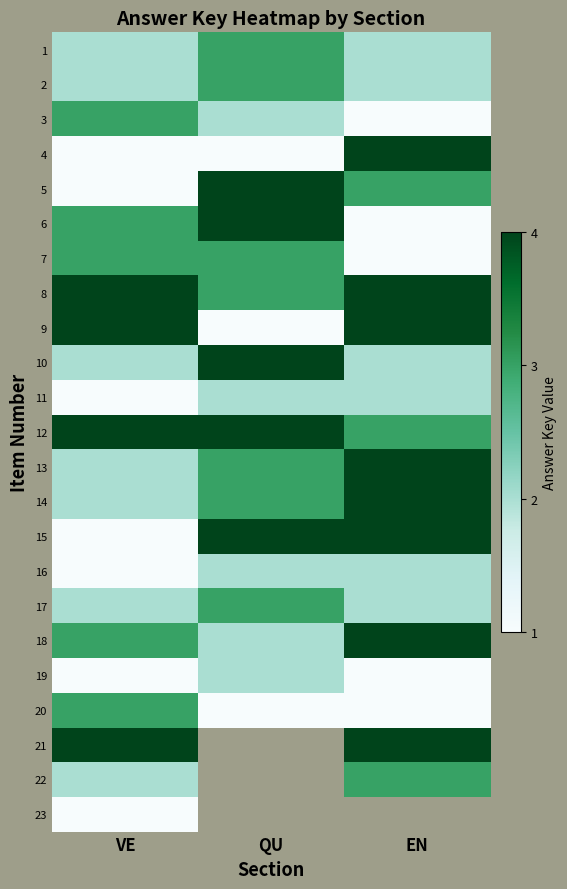

The 18 series shows 0.6 at QU. True or false?

False